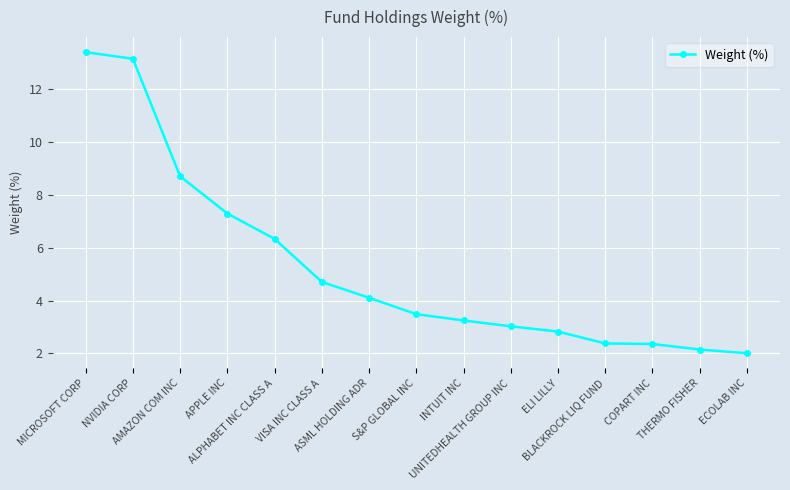

What is the maximum value shown in the chart?

13.4